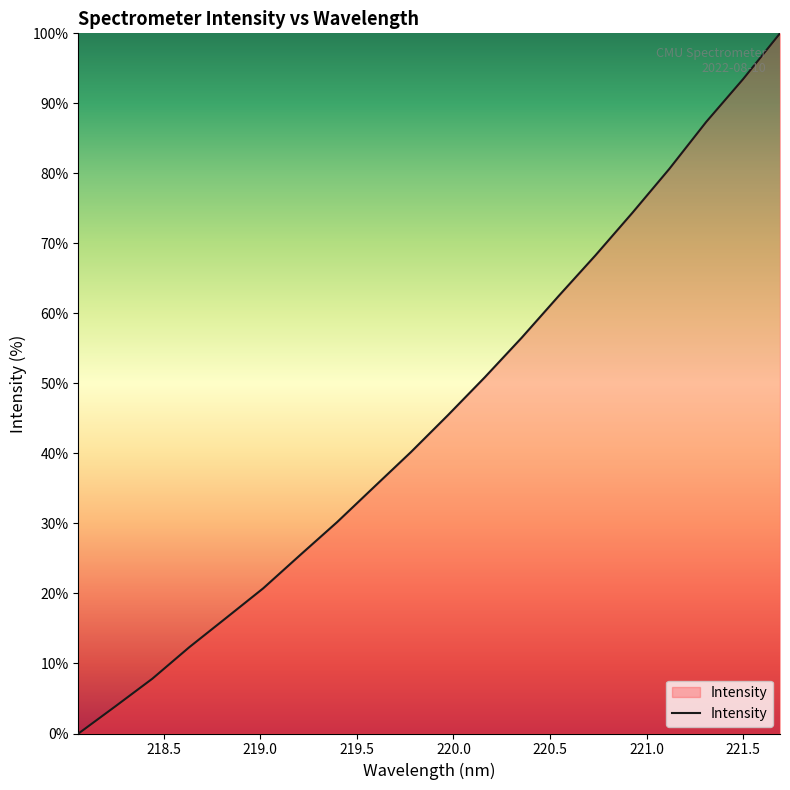

What is the greatest value displayed?

100.0